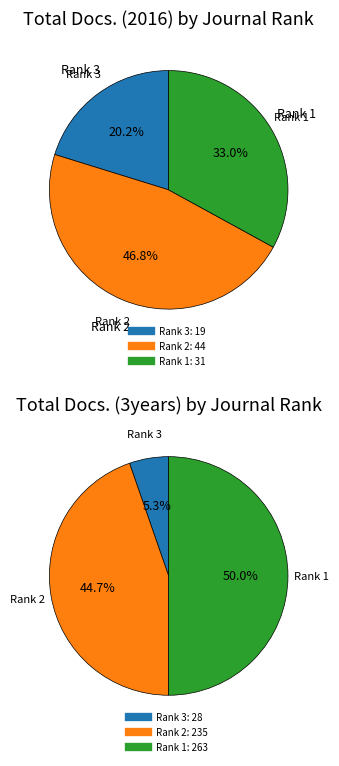

Is it true that Rank 3 (Journal of The Institution of Engineers) is 1% of the pie?

False